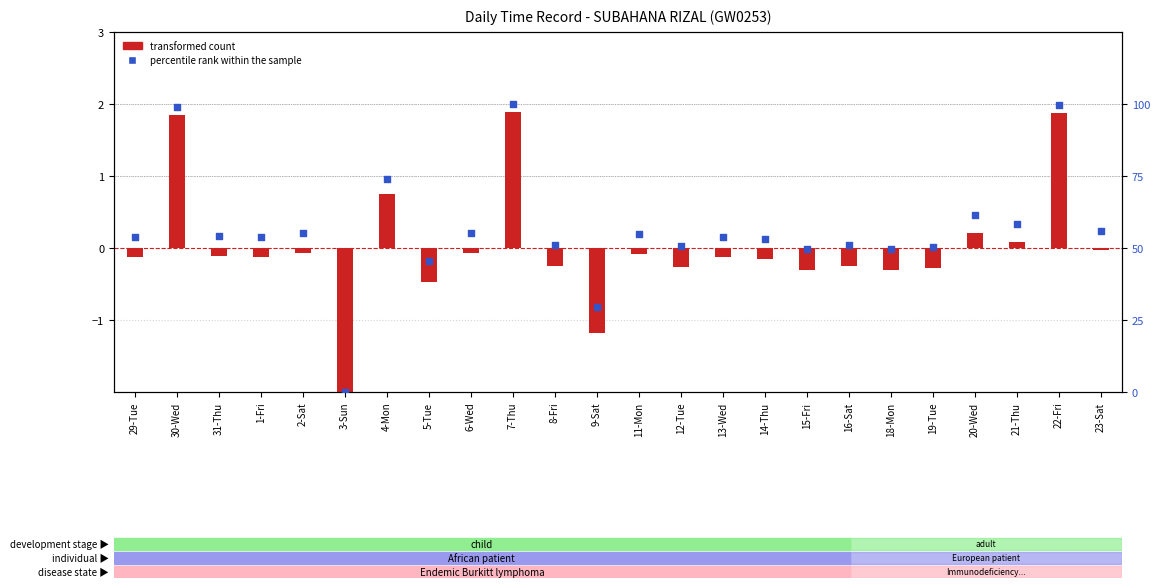

At which category is the sum across all series the highest?

7-Thu